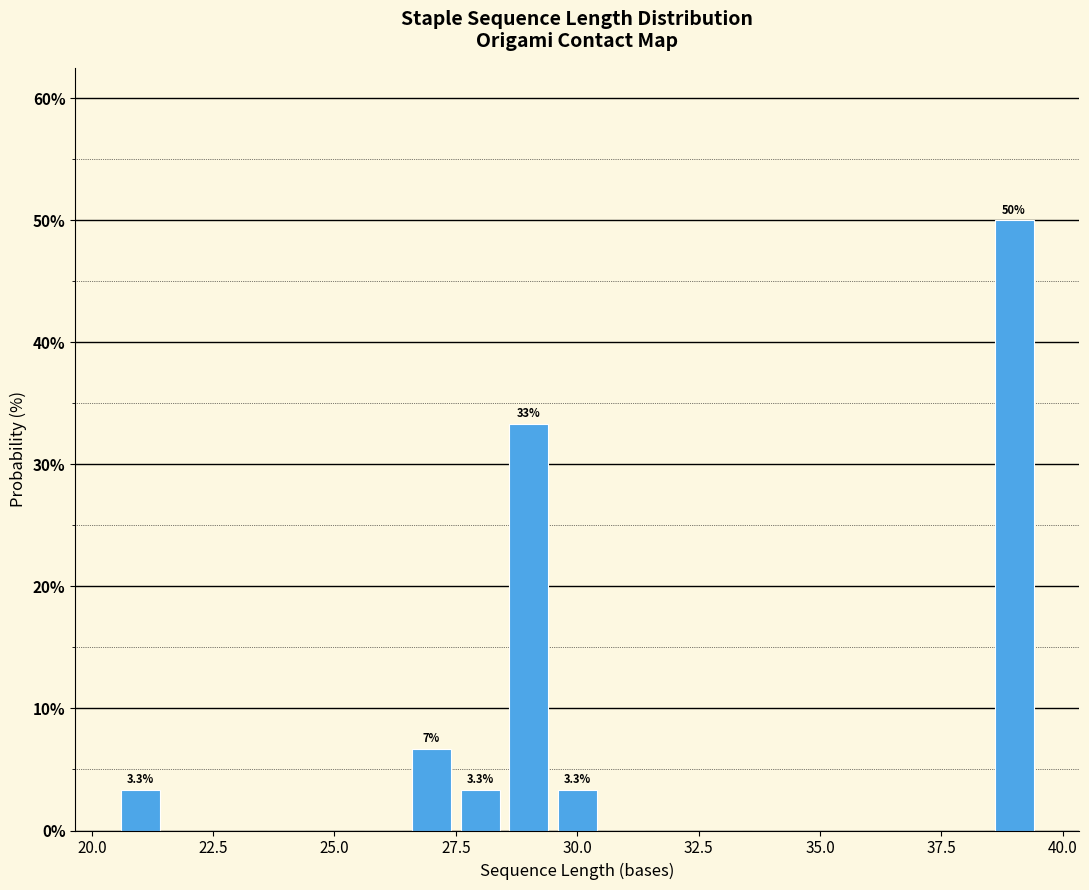

Read against the x-axis, roughly where is the centre of the tallest bar?

39.0